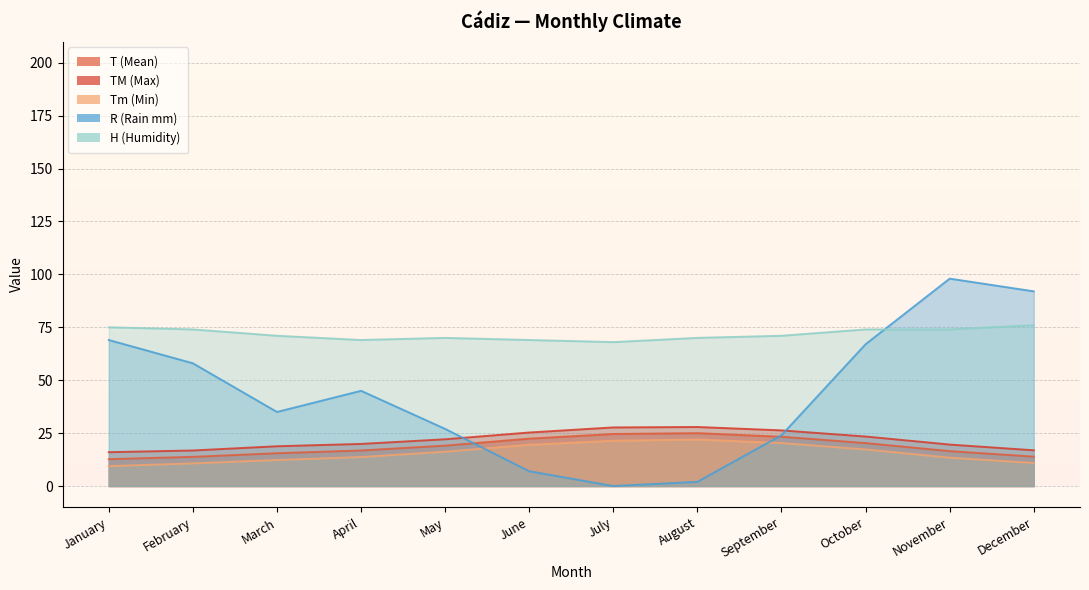

What is the difference between the H (Humidity) values at December and March?

5.0